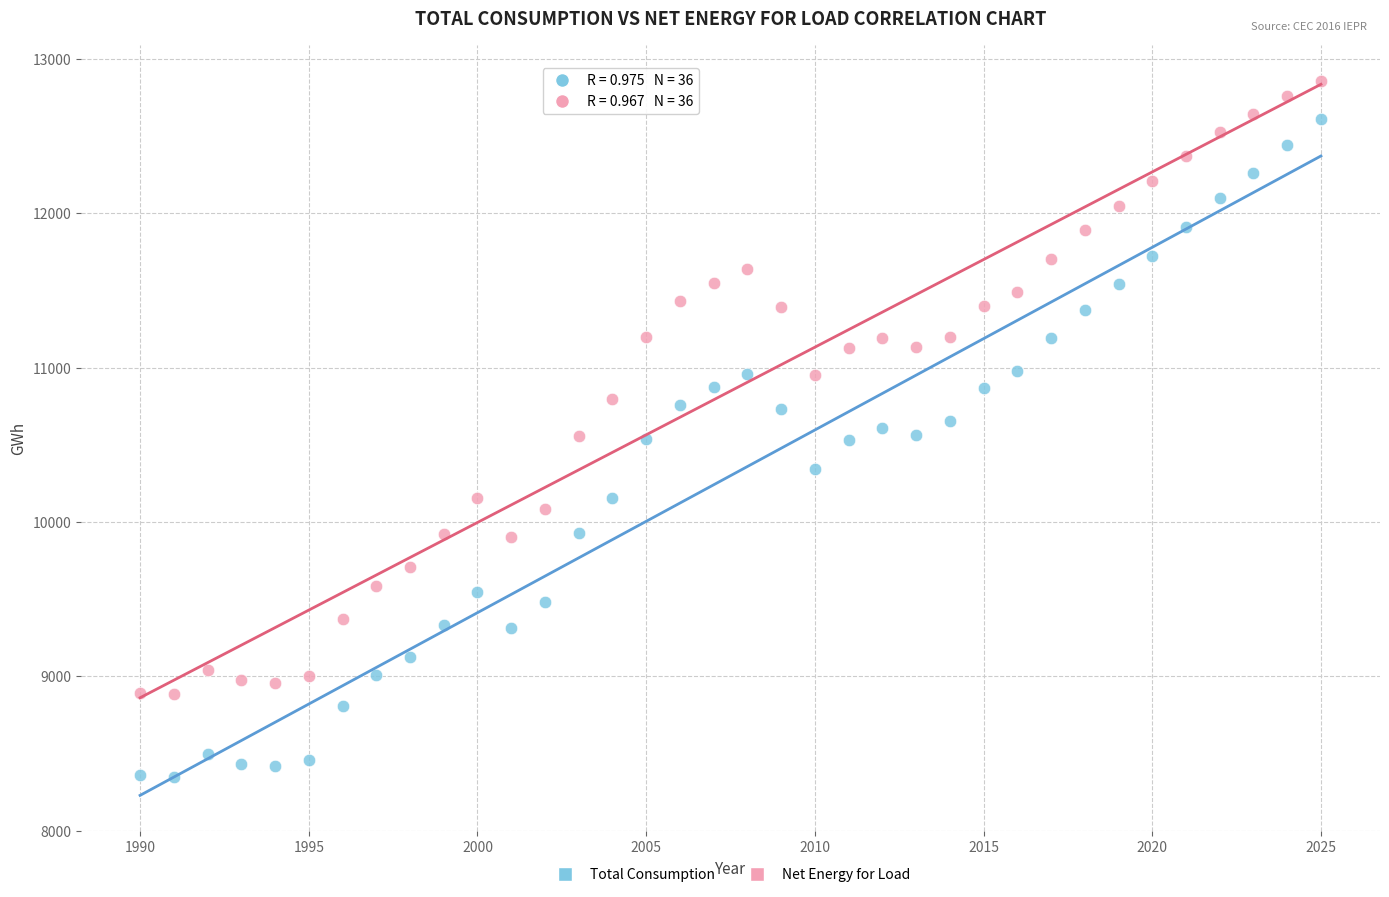

What are all the series names shown in the legend?

Total Consumption, Net Energy for Load